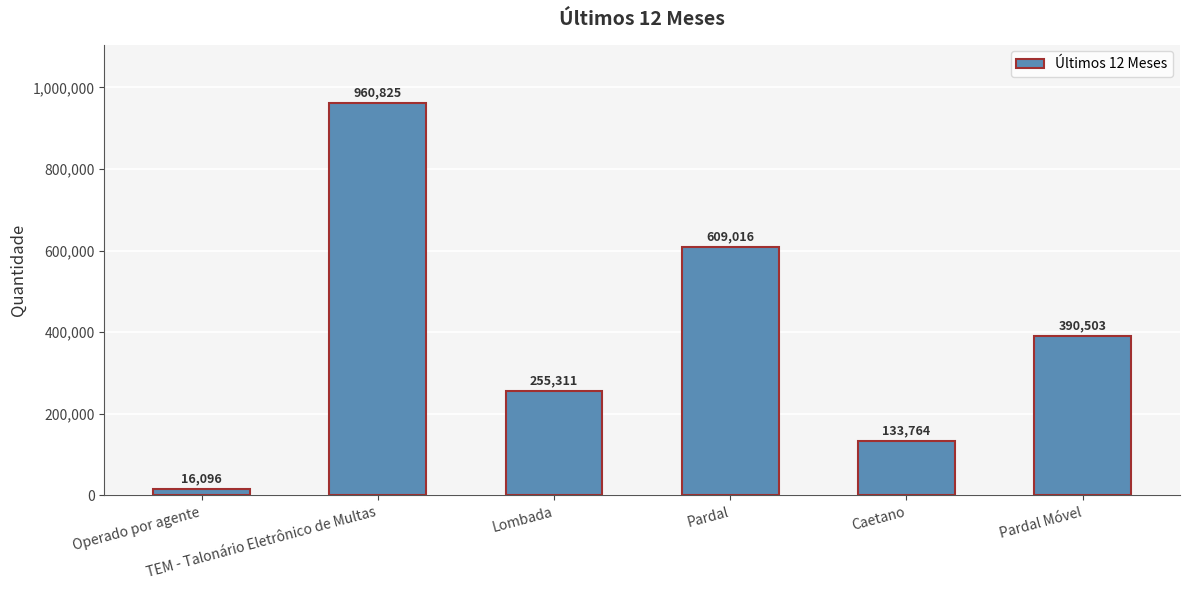

Is it true that the value at Caetano is 133764?

True